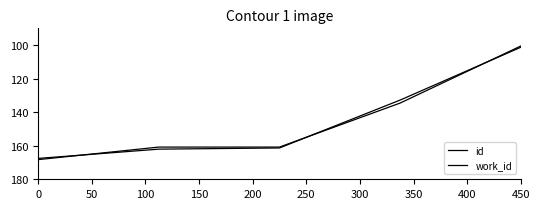

Reading left to right, extract all data points from this chart.

id: 167.6	162.0	161.3	132.8	101.3
work_id: 168.3	160.8	160.8	134.6	100.6